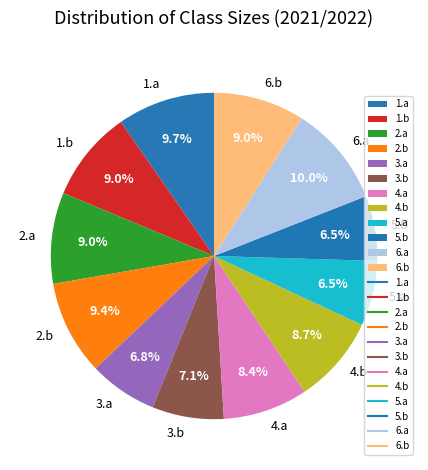

Do 2.b and 1.a together represent more than half of the pie?

No